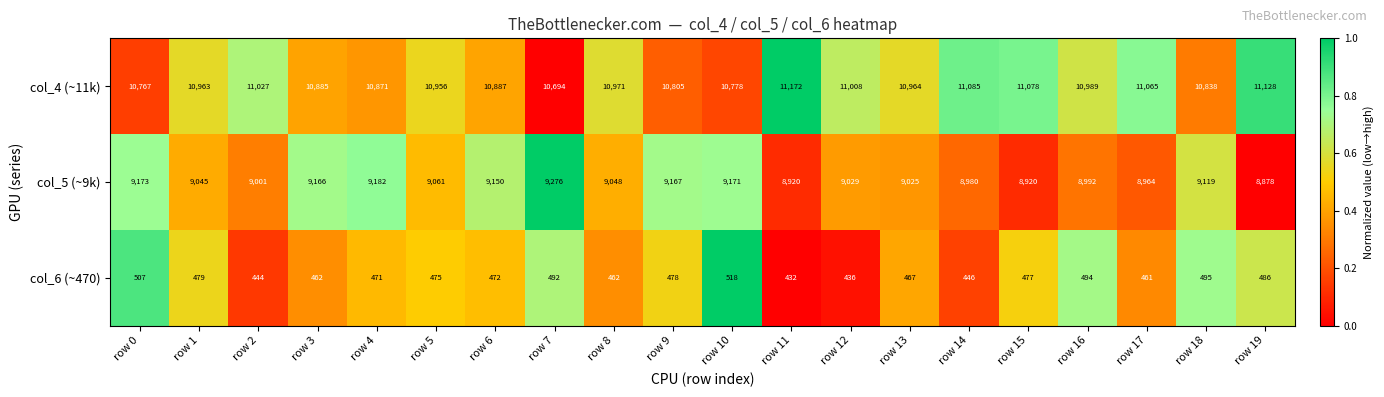

What is the approximate value of col_6 (~470) at row 12?

436